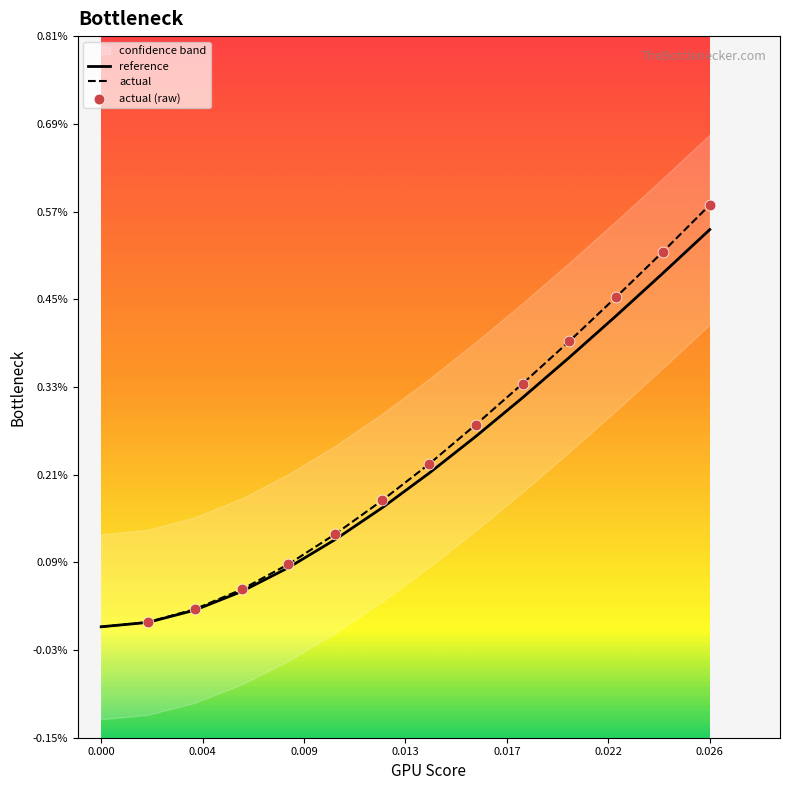

At which category is the sum across all series the highest?

0.026